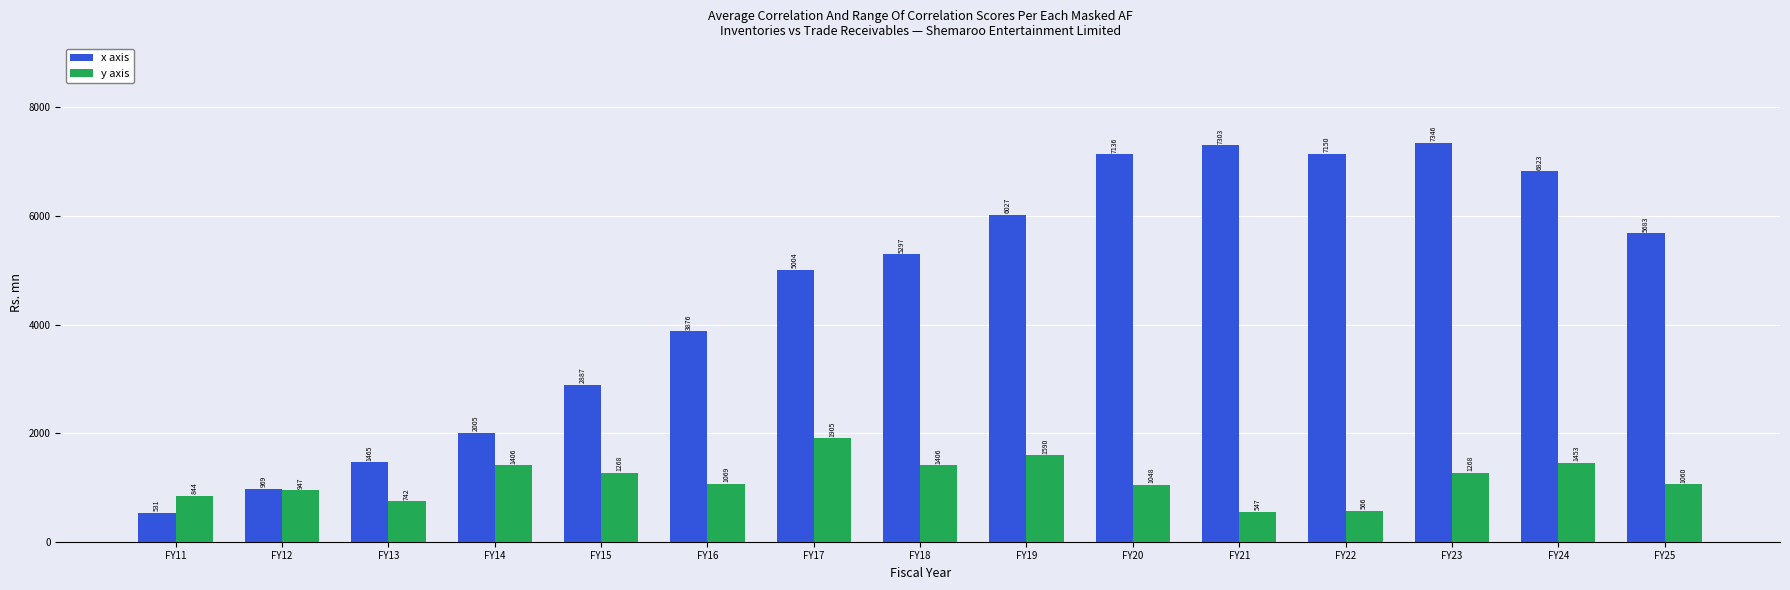

What is the total value across all series at FY18?

6702.8